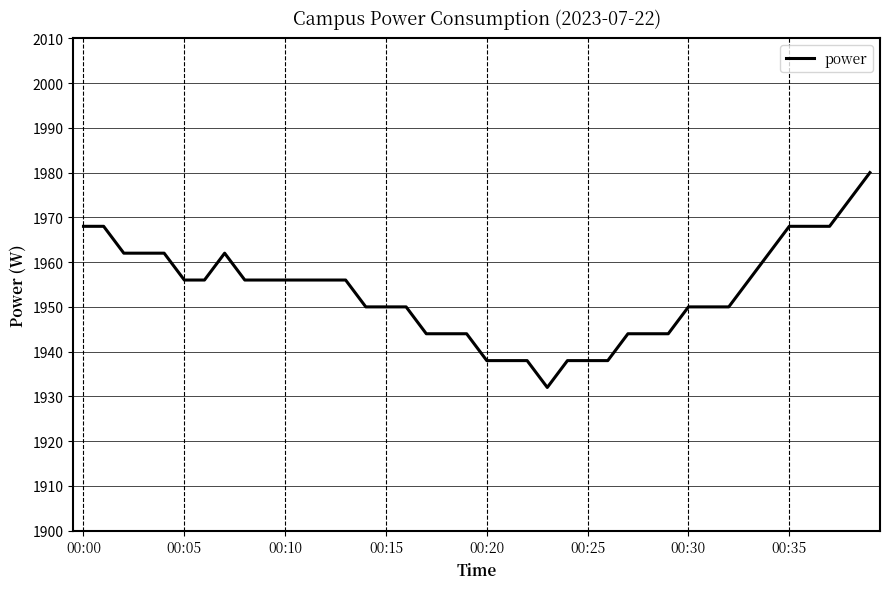

What is the maximum value shown in the chart?

1980